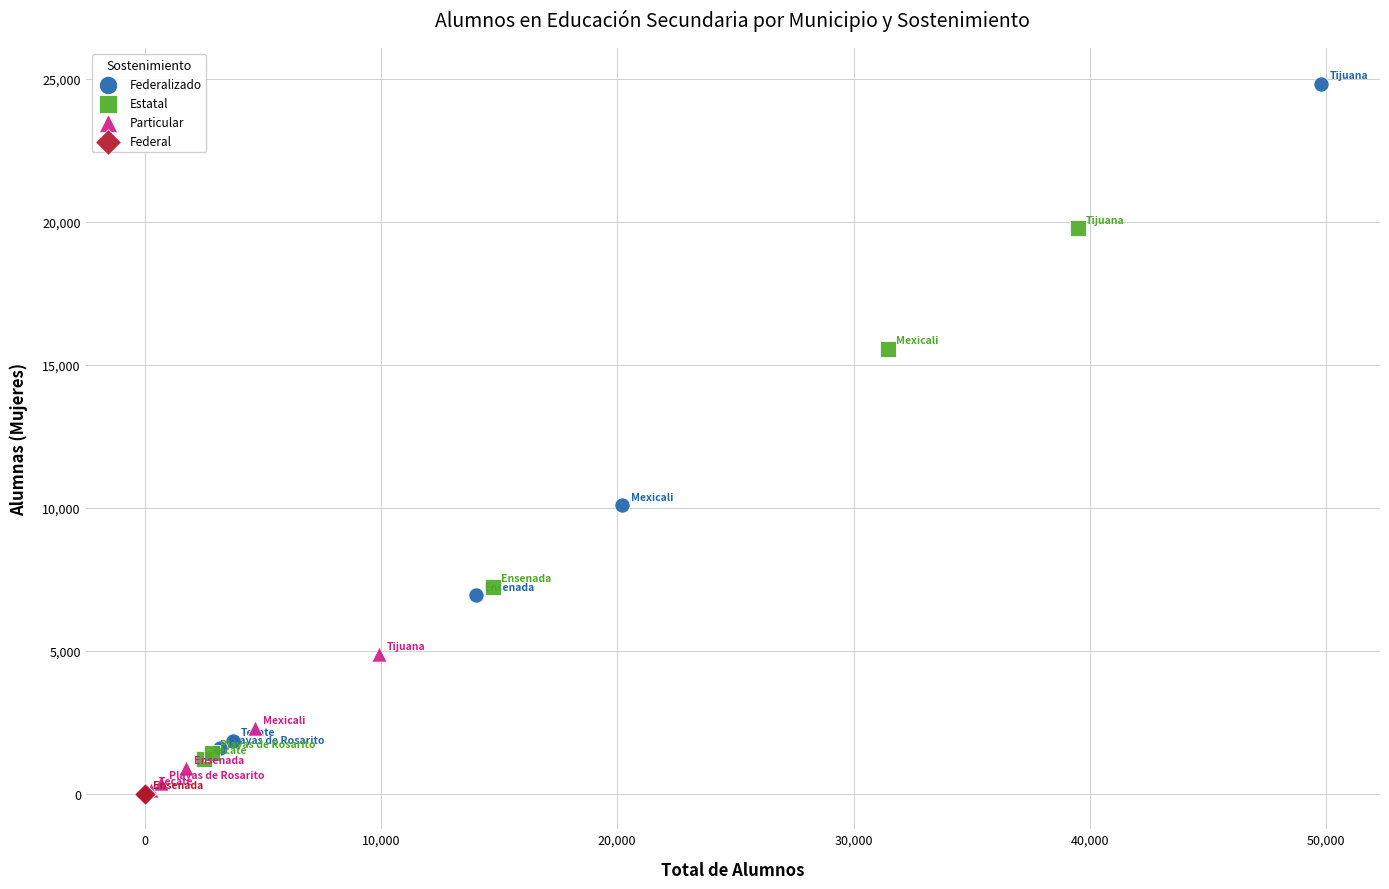

Which series has the widest spread of Y values?

Federalizado